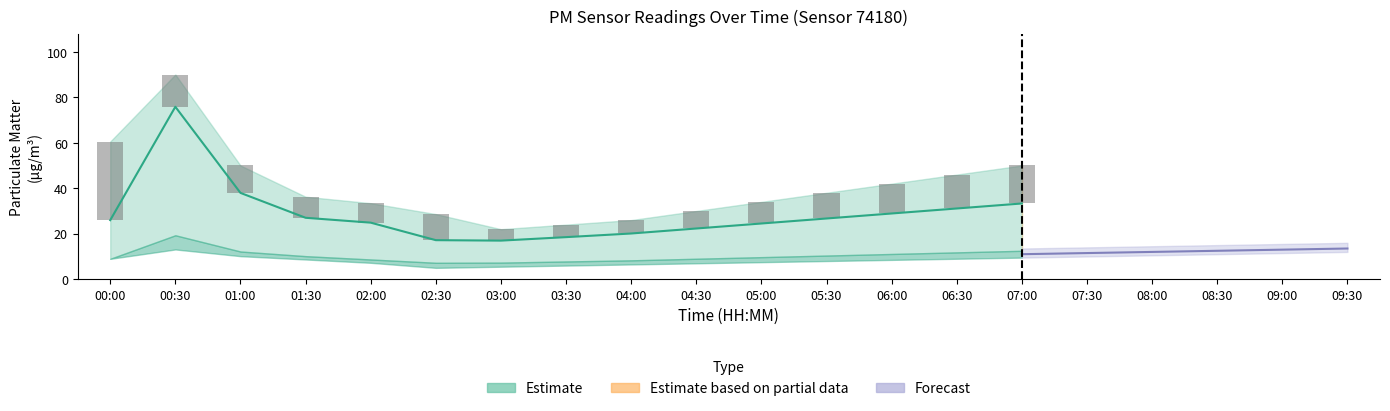

What is the spread (max minus min) of values at 01:00?

39.9